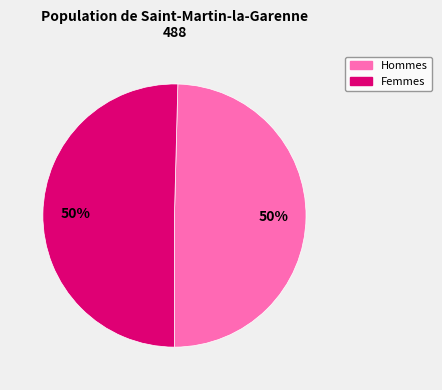

How many segments does this pie chart have?

2